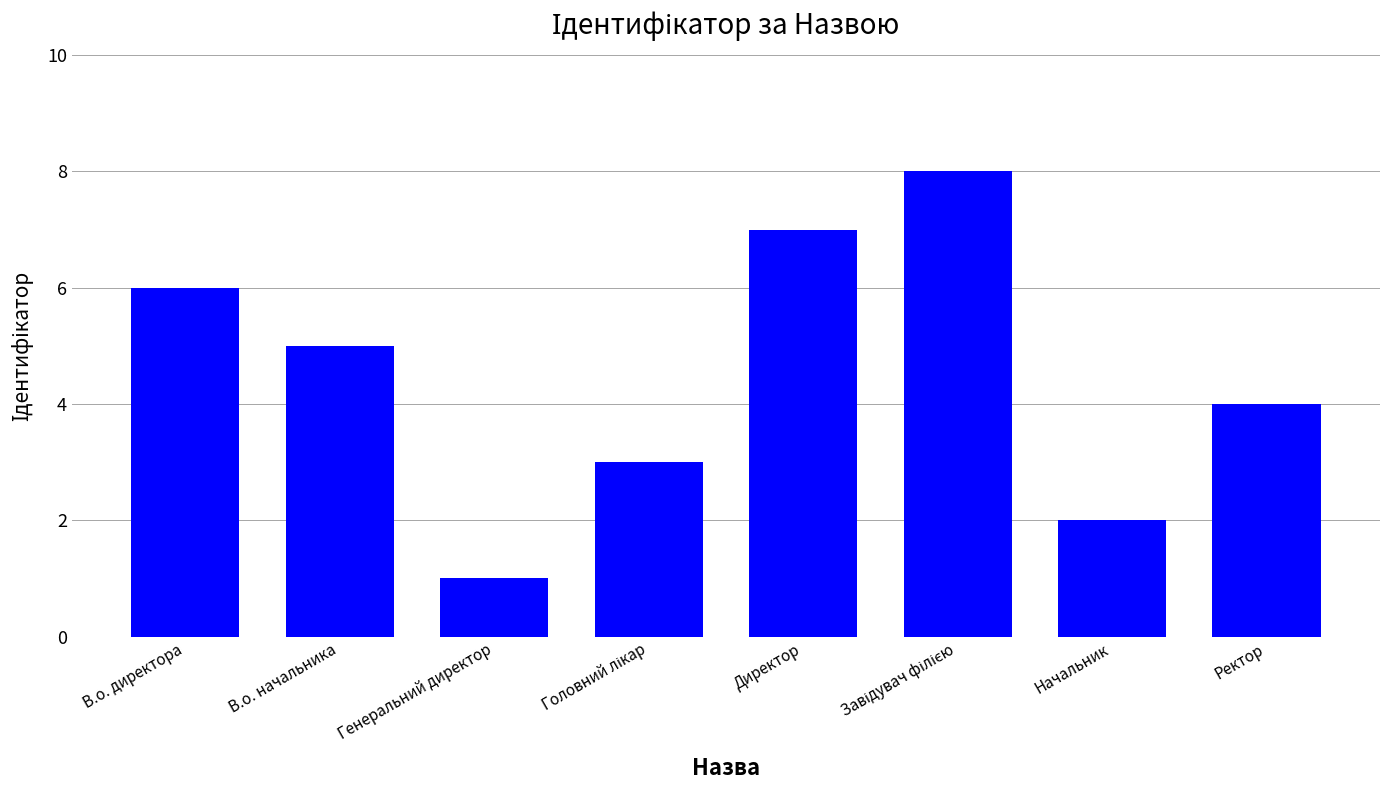

Reading left to right, extract all data points from this chart.

6	5	1	3	7	8	2	4